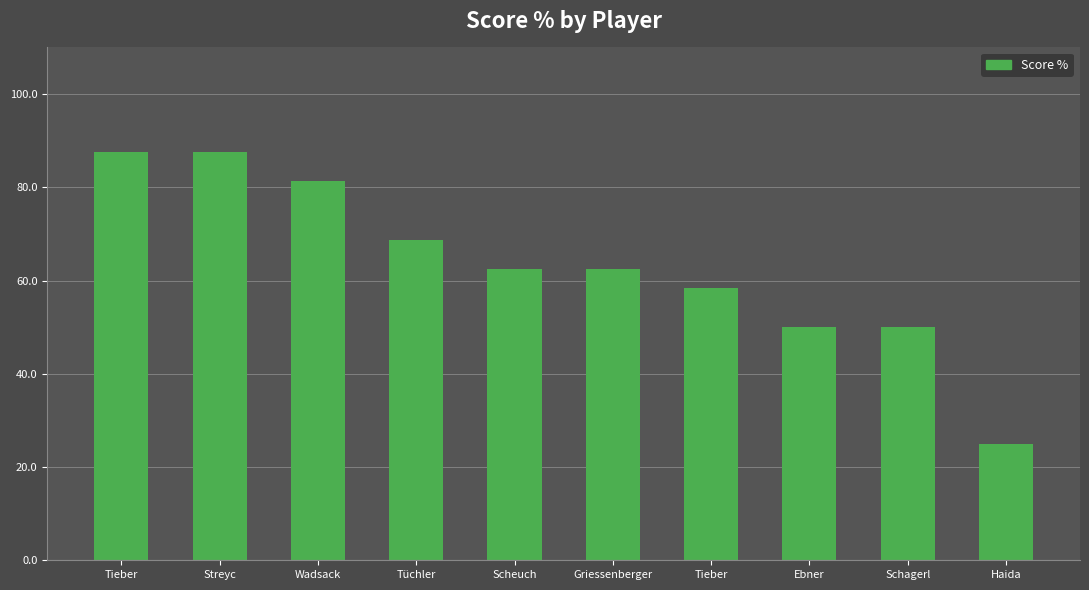

The chart shows a value of 103.8 at Tieber. True or false?

False